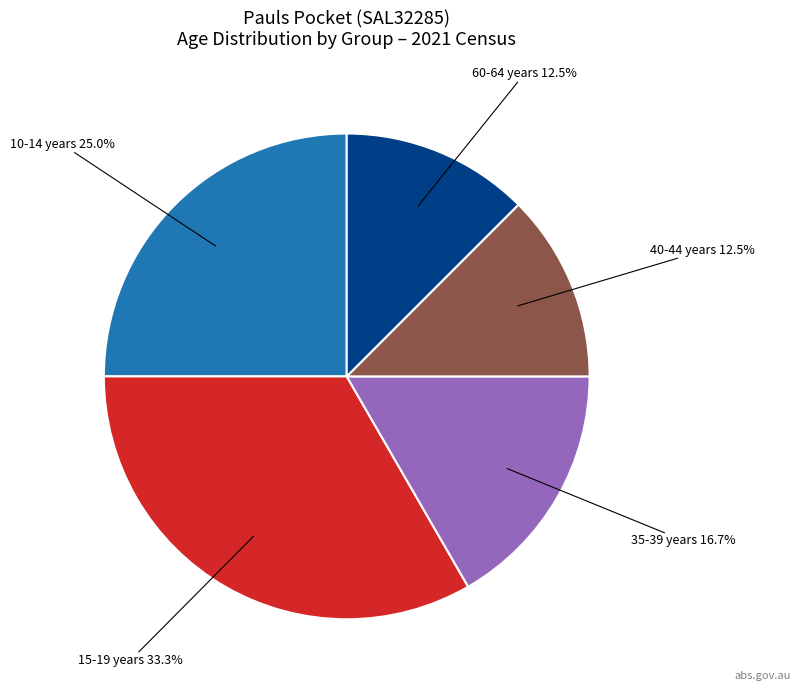

Does any single category account for the majority?

No